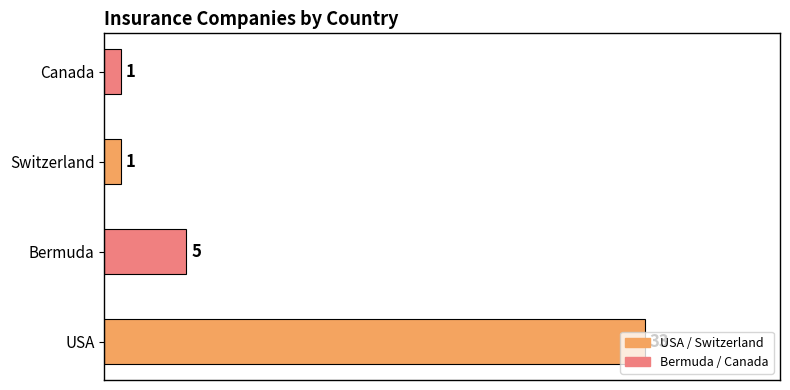

The chart shows a value of 2 at Bermuda. True or false?

False